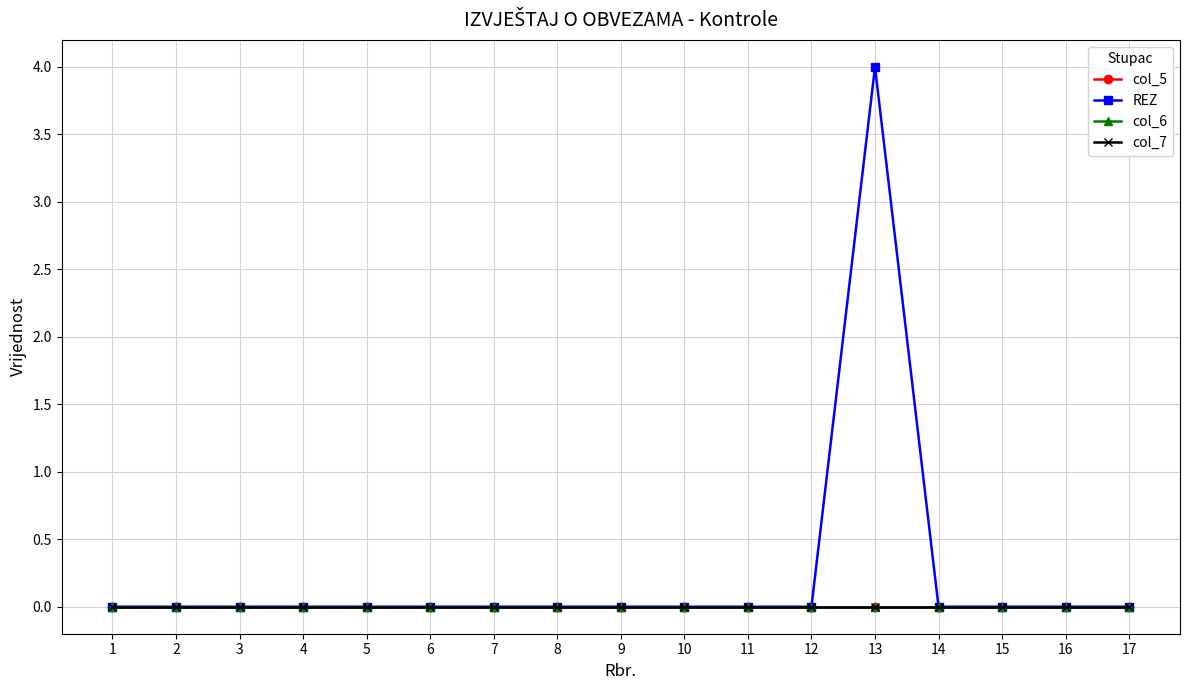

How many lines are shown in the chart?

4